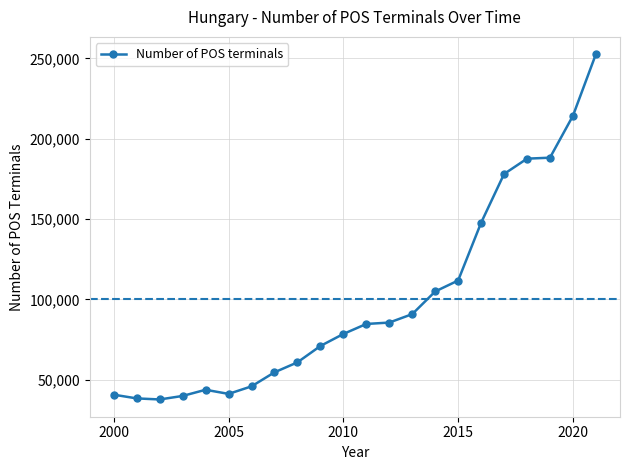

True or false: the data has more than 0 interior local peaks.

True